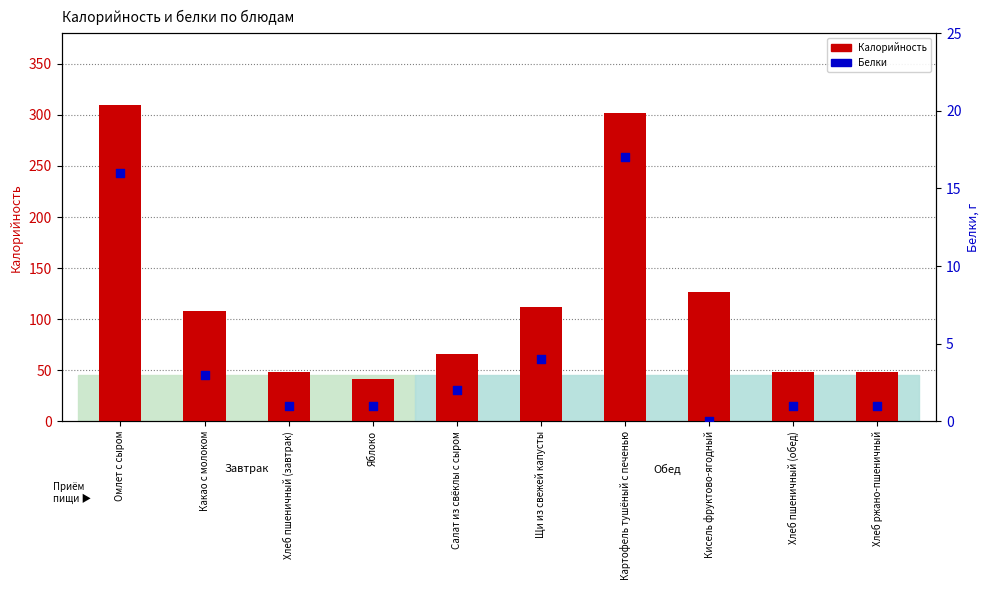

What are all the series names shown in the legend?

Калорийность, Белки